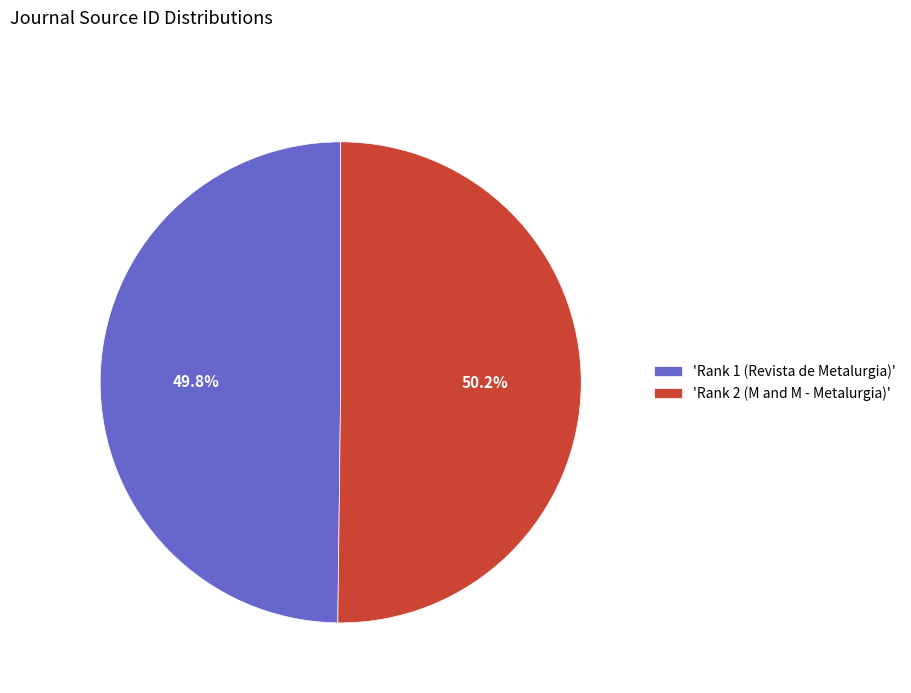

What portion of the pie excludes 'Rank 2 (M and M - Metalurgia)'?

49.8%